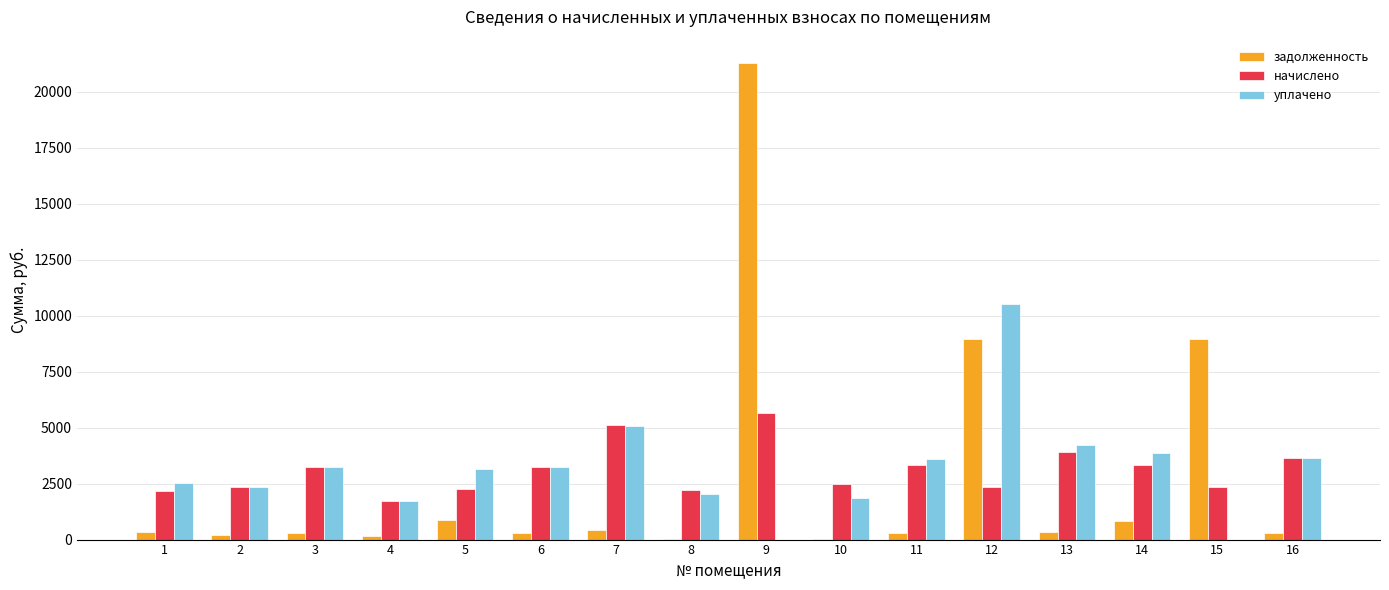

What is the sum of all начислено values?

49479.2